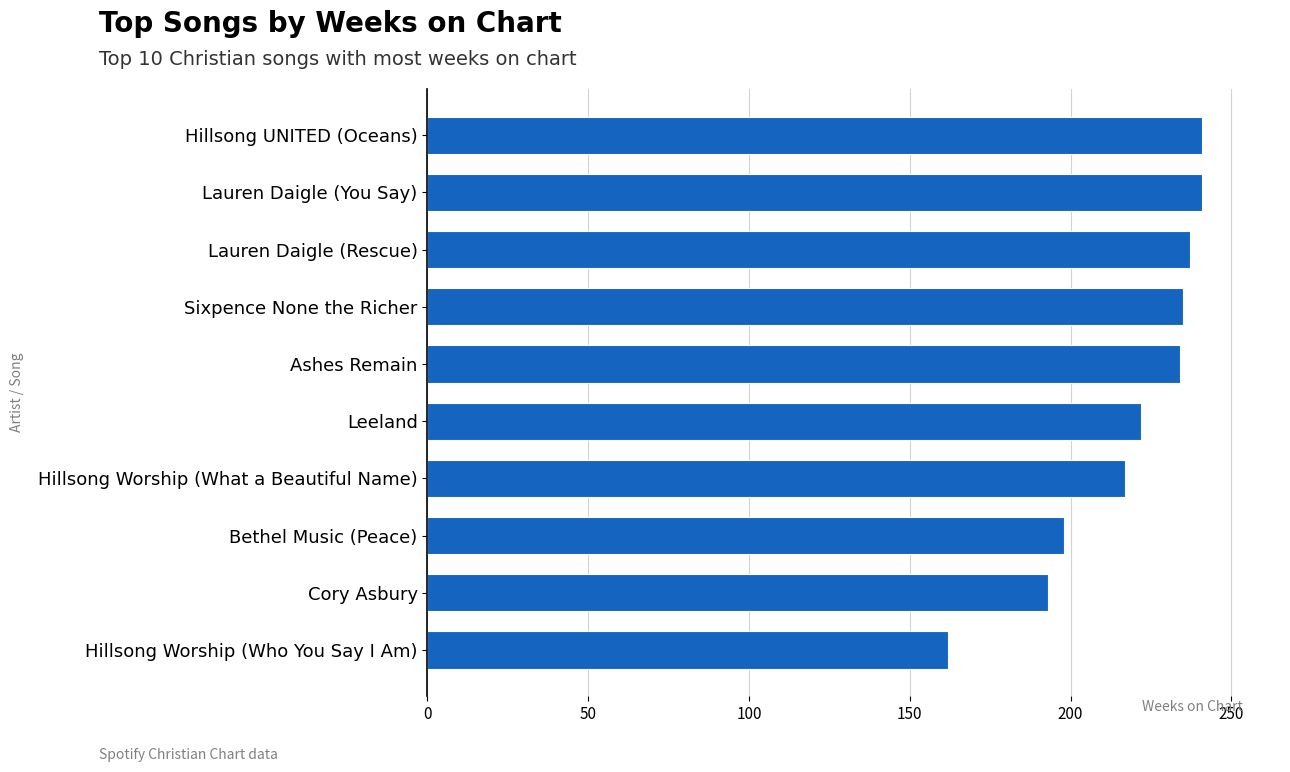

Are the bars grouped side by side (vs. stacked)?

No